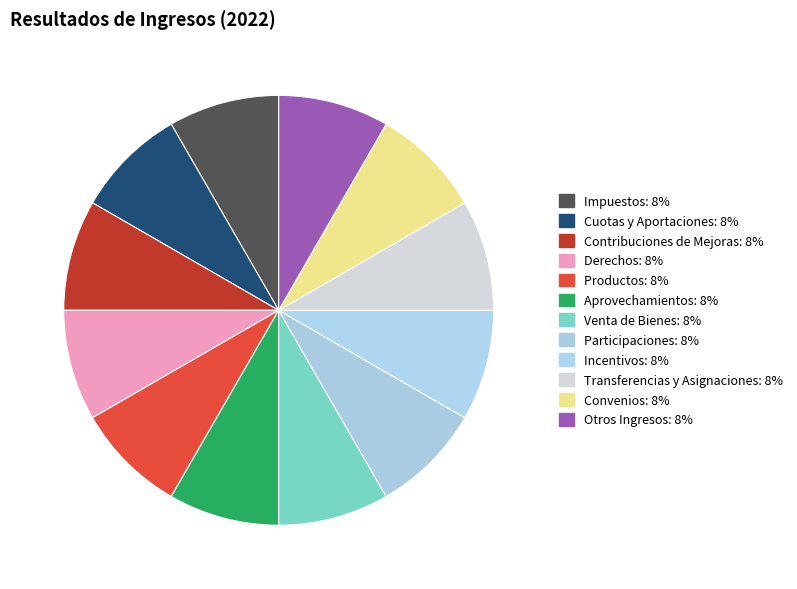

Is it true that Venta de Bienes is 1% of the pie?

False